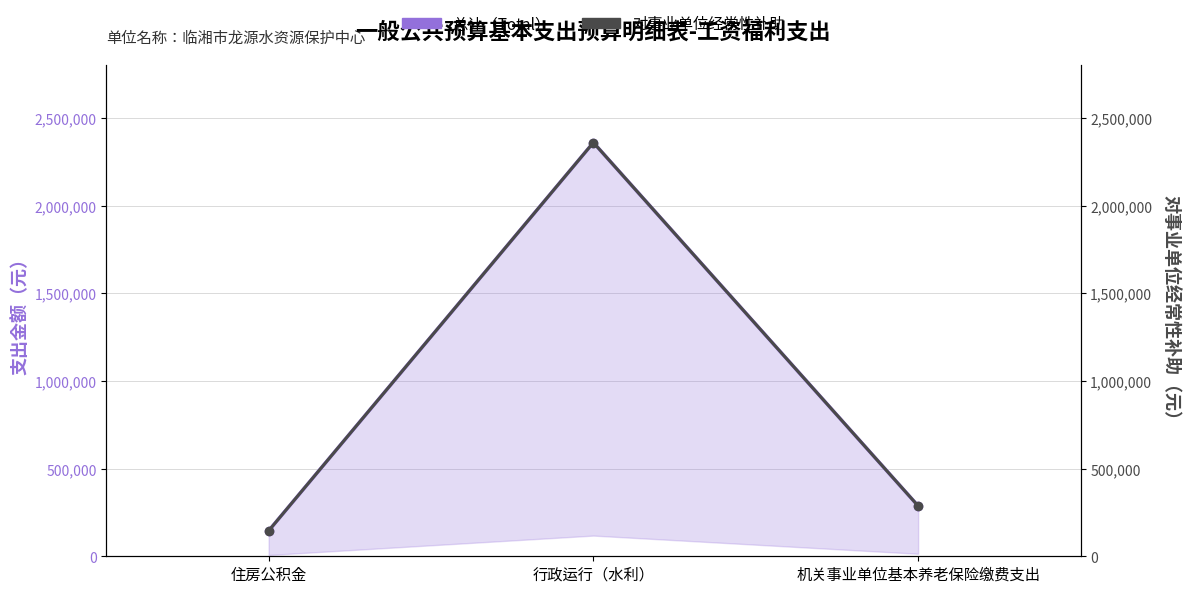

How many values in the 对事业单位经常性补助 series are below 287472?

1